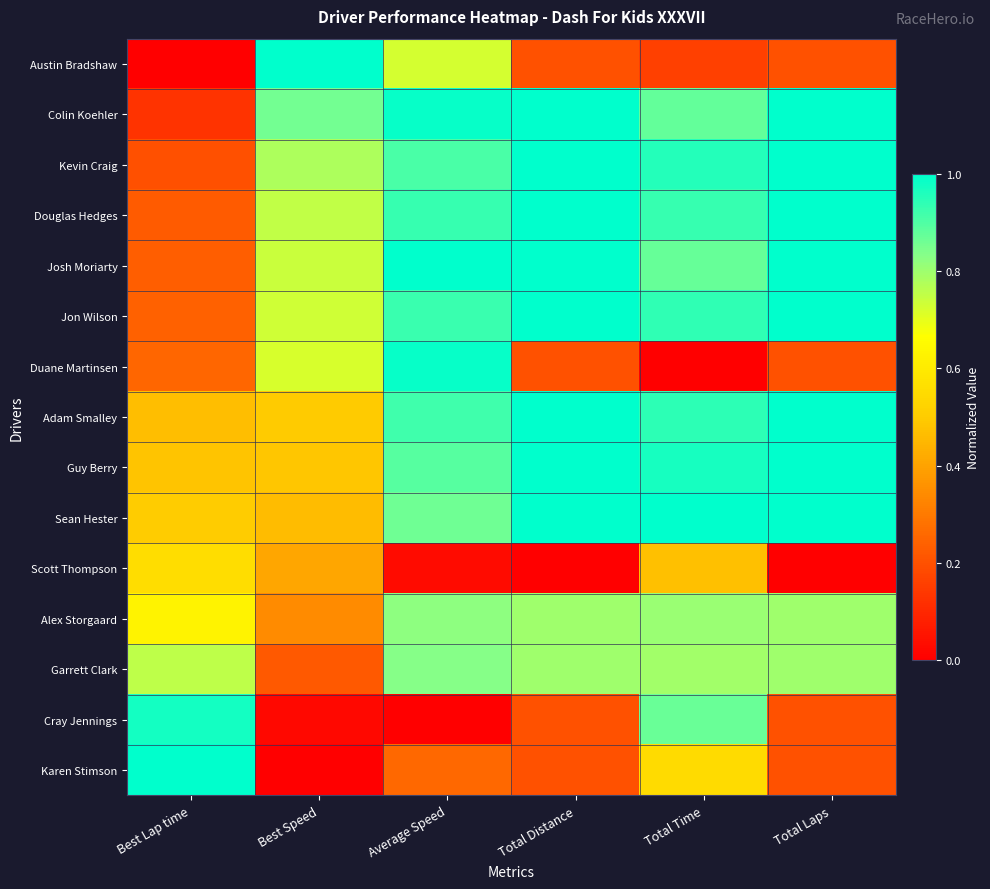

Rank the series by their maximum value, from highest to lowest.

Austin Bradshaw, Colin Koehler, Kevin Craig, Douglas Hedges, Josh Moriarty, Jon Wilson, Adam Smalley, Guy Berry, Sean Hester, Karen Stimson, Duane Martinsen, Cray Jennings, Garrett Clark, Alex Storgaard, Scott Thompson